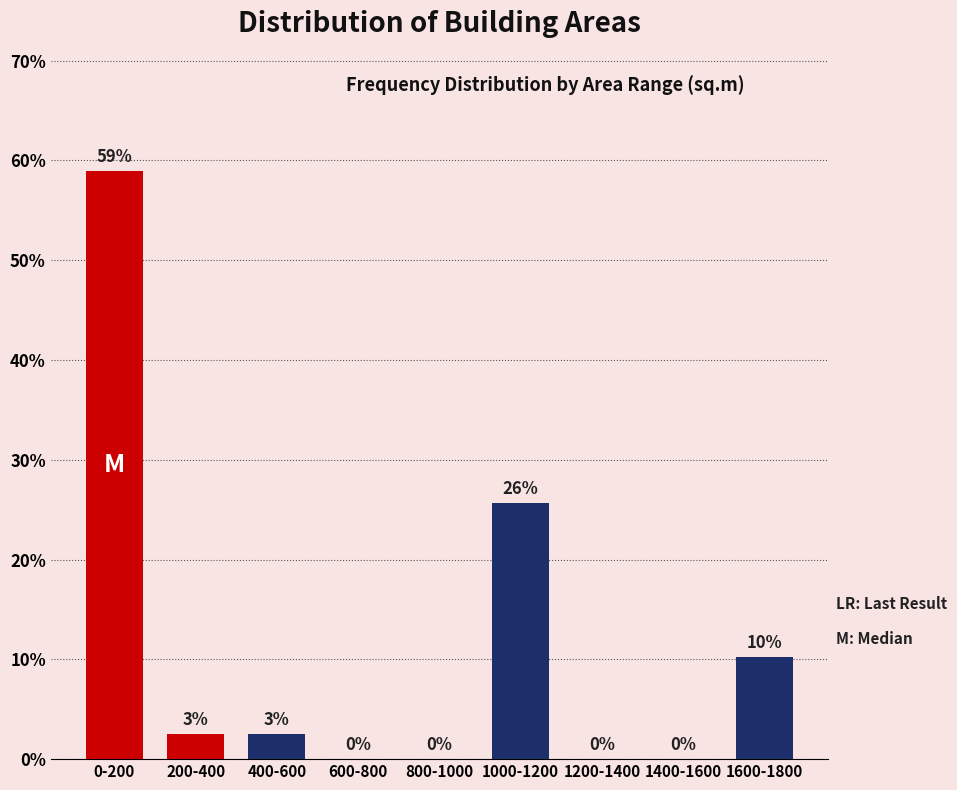

At which category does the chart reach its peak across all series?

0-200